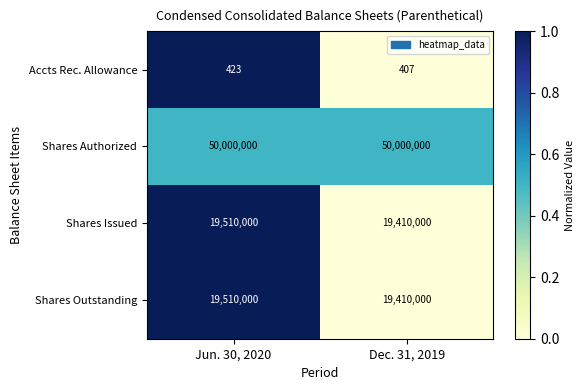

Which label corresponds to the smallest value in the chart?

Dec. 31, 2019